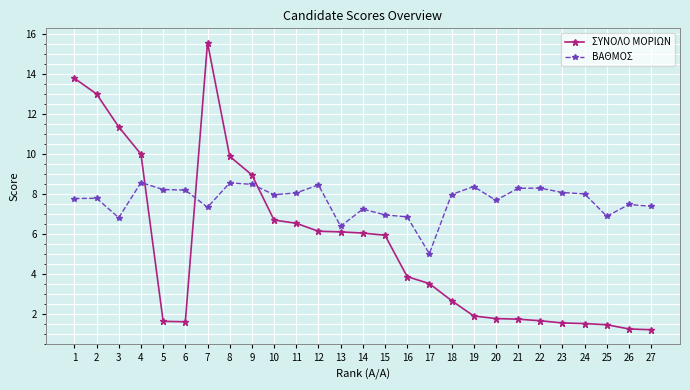

Where is the first local minimum for ΒΑΘΜΟΣ?

3